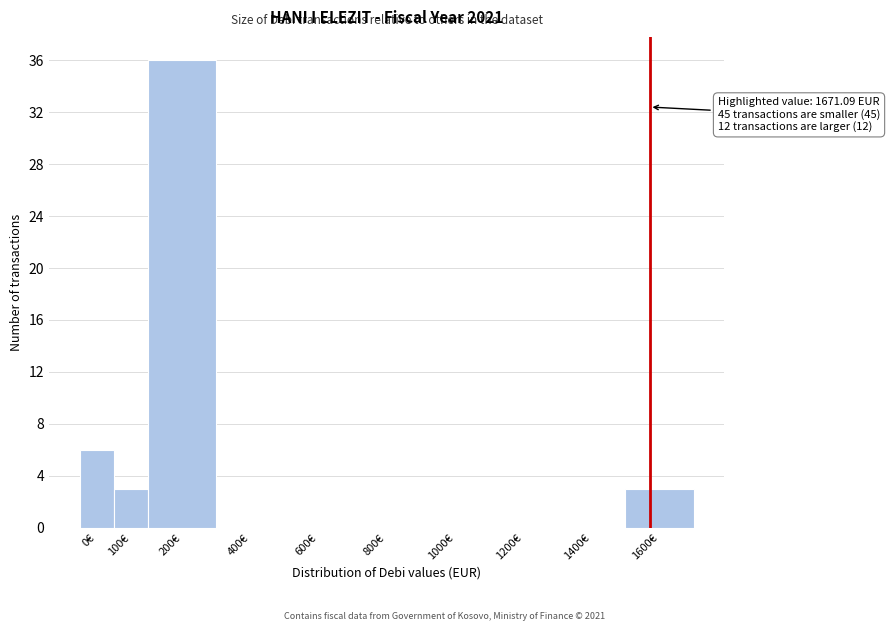

Reading left to right, extract all data points from this chart.

0€=6	100€=3	200€=36	400€=0	600€=0	800€=0	1000€=0	1200€=0	1400€=0	1600€=3